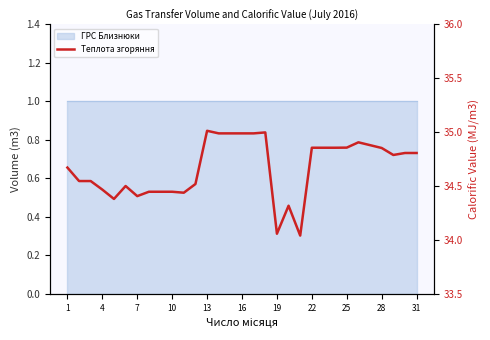

What is the average value?

34.7